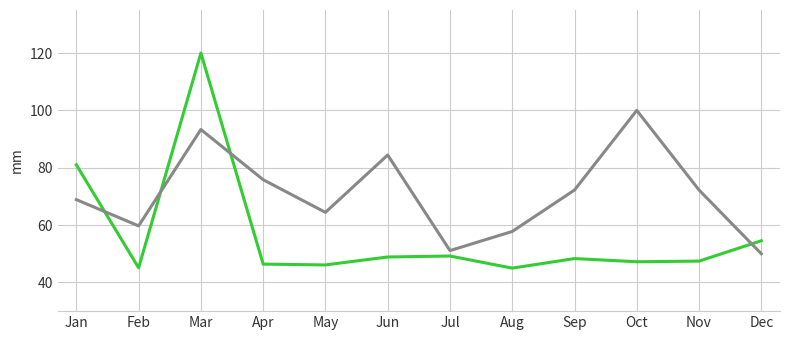

What is the smallest value displayed?

45.0